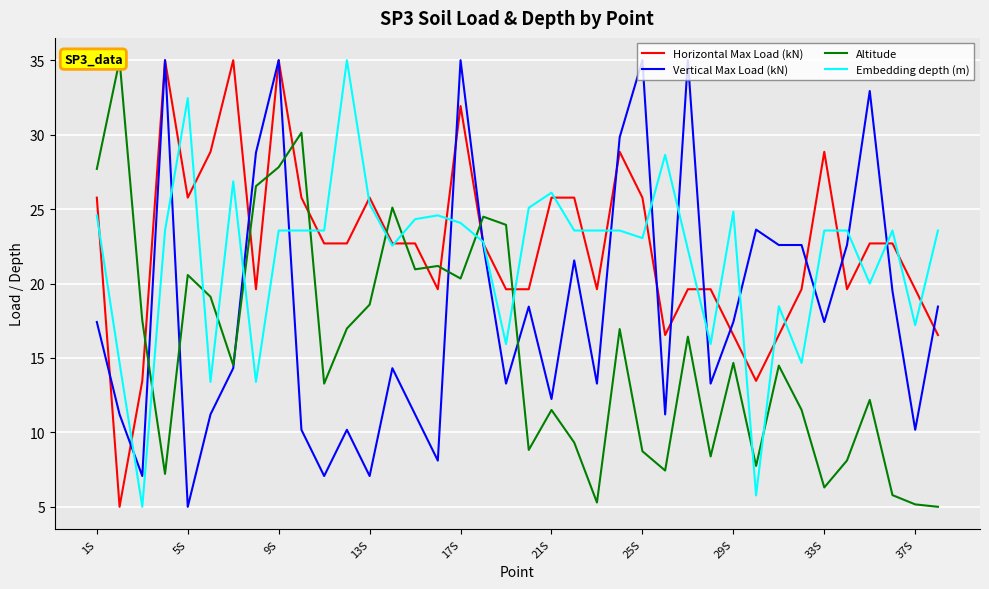

True or false: Horizontal Max Load (kN) has a value of 1.8 at 5S.

False